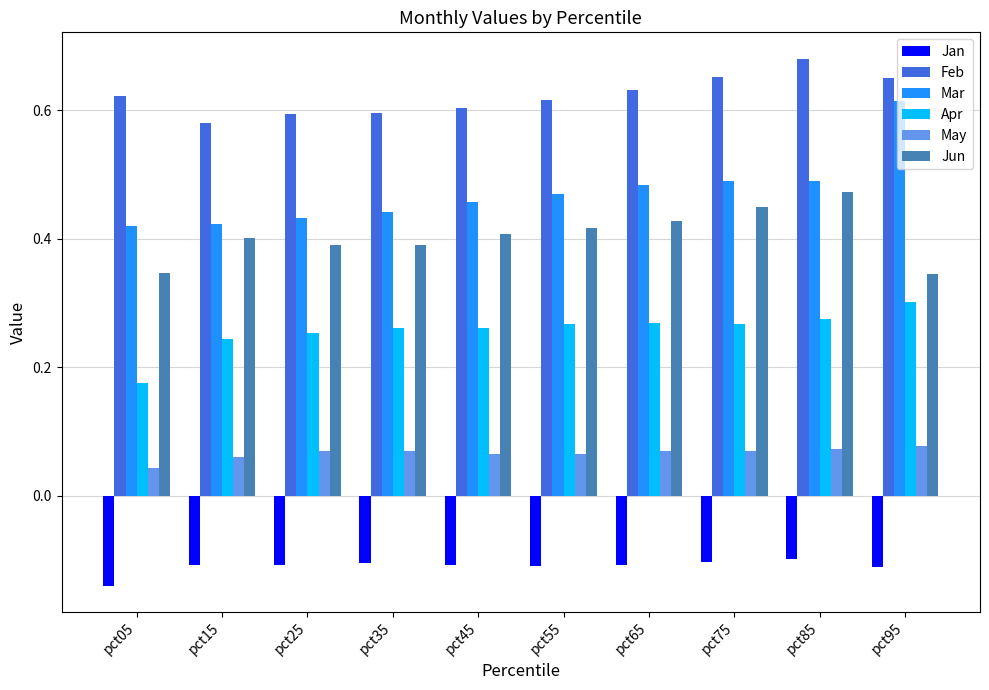

At which label does Jun reach its peak?

pct85